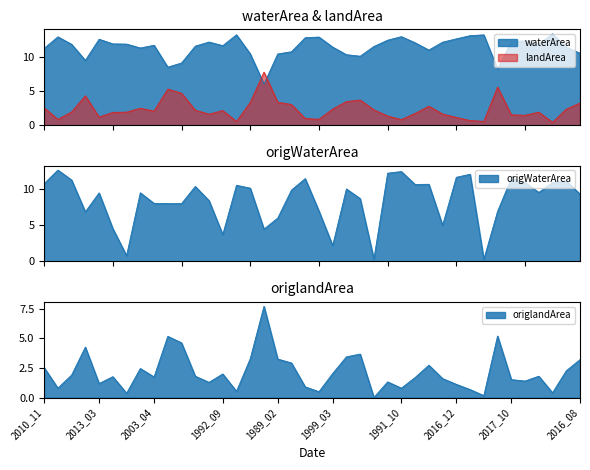

At which category does waterArea reach its first local valley?

1998_06